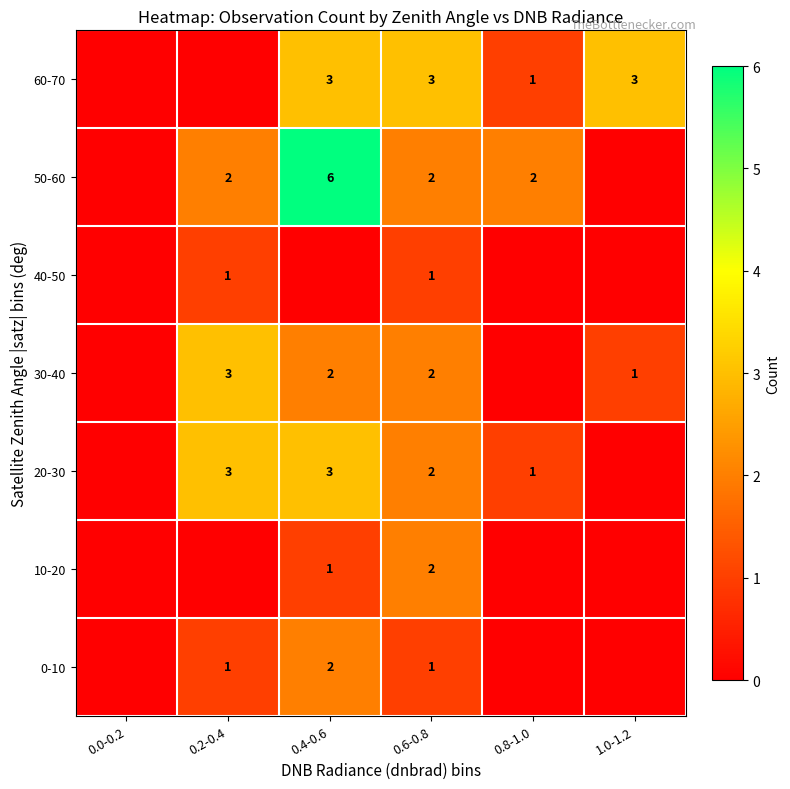

Is it true that 0-10 equals 1 at 0.2-0.4?

True